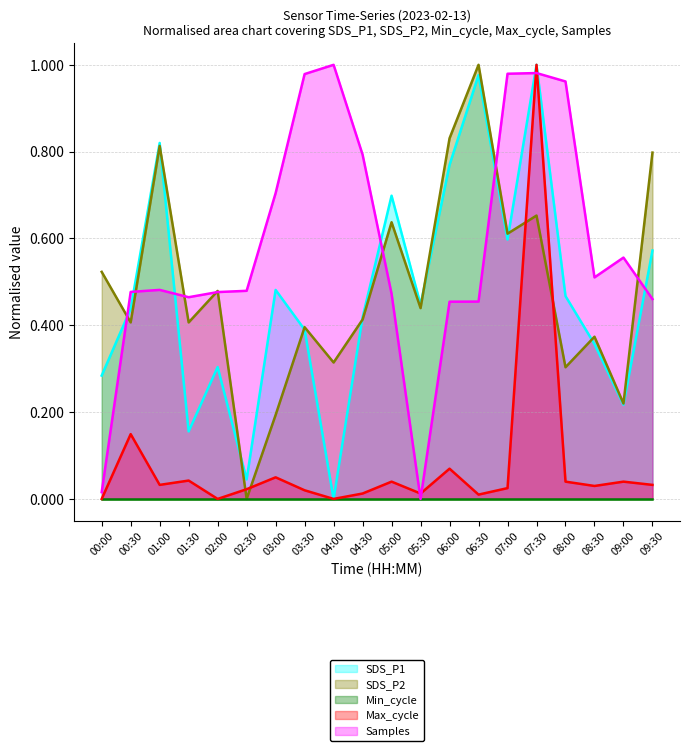

How many interior local peaks does the SDS_P1 series have?

6